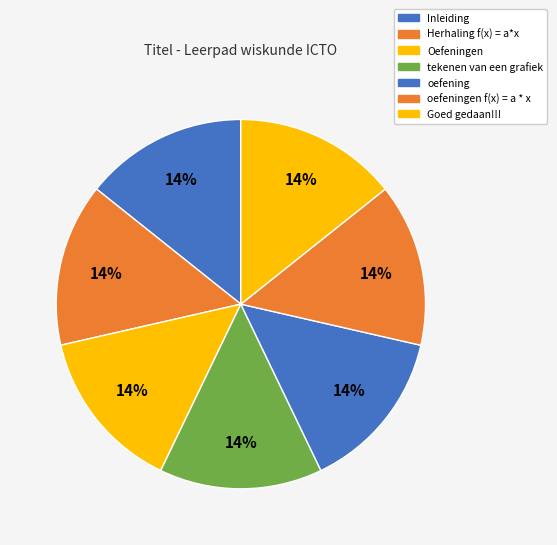

Count the number of slices in the pie.

7